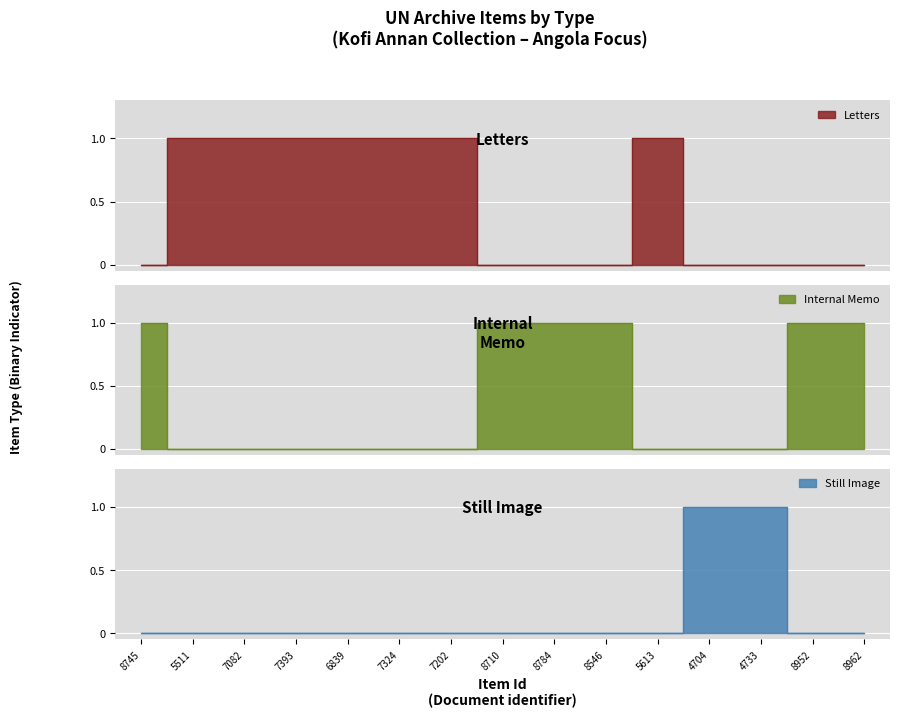

Which series has the largest total across all categories?

Letters